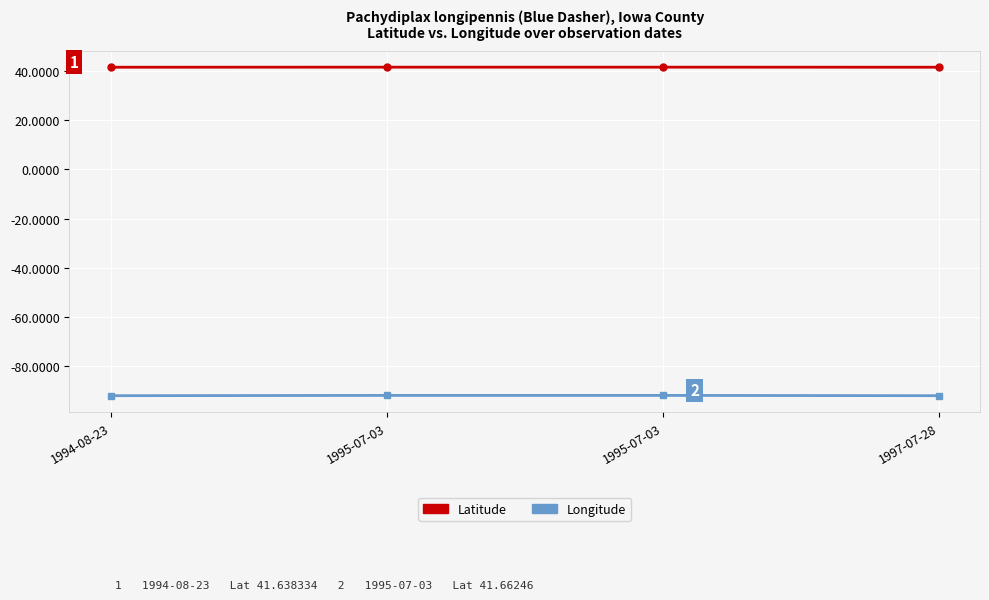

Is this an area chart (filled region under the line)?

No